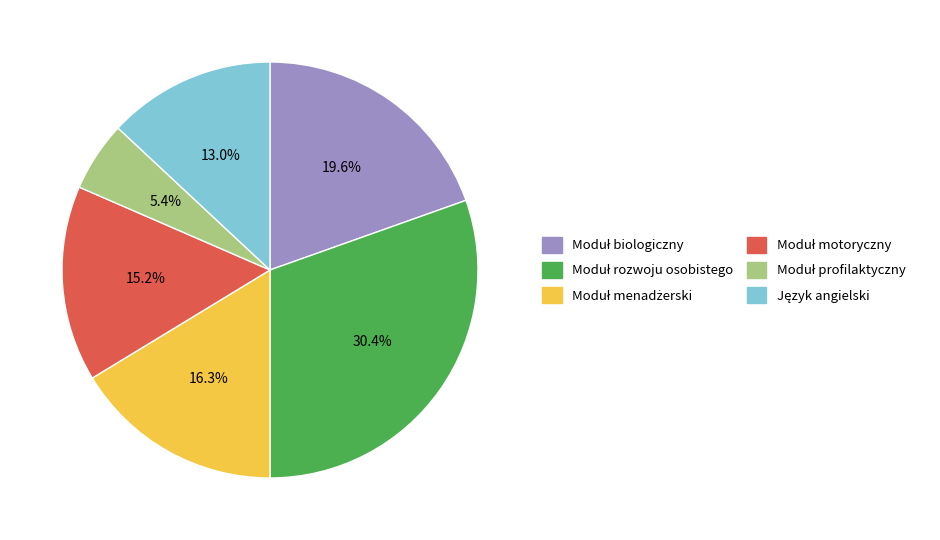

Is there a majority slice in this chart?

No